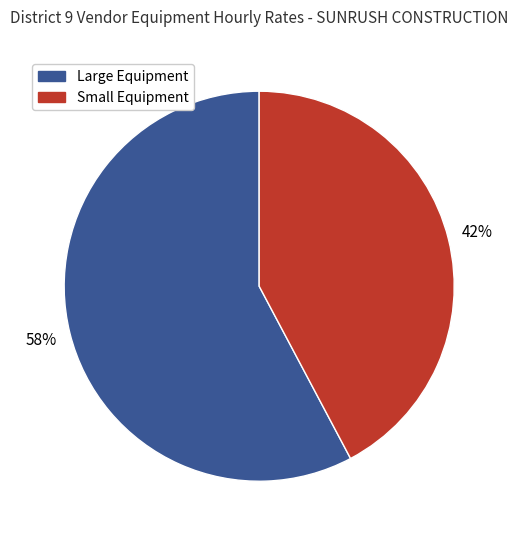

To the nearest percent, what is the difference between the largest and smallest slice percentages?

16%